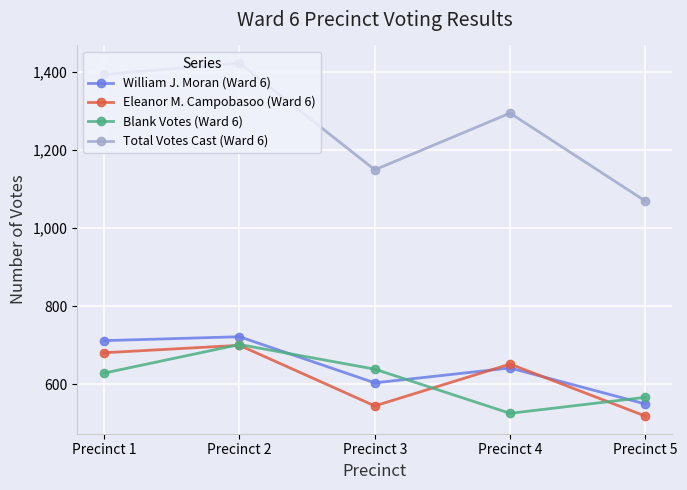

What is the value of the William J. Moran (Ward 6) point at the 3rd from the left?

604